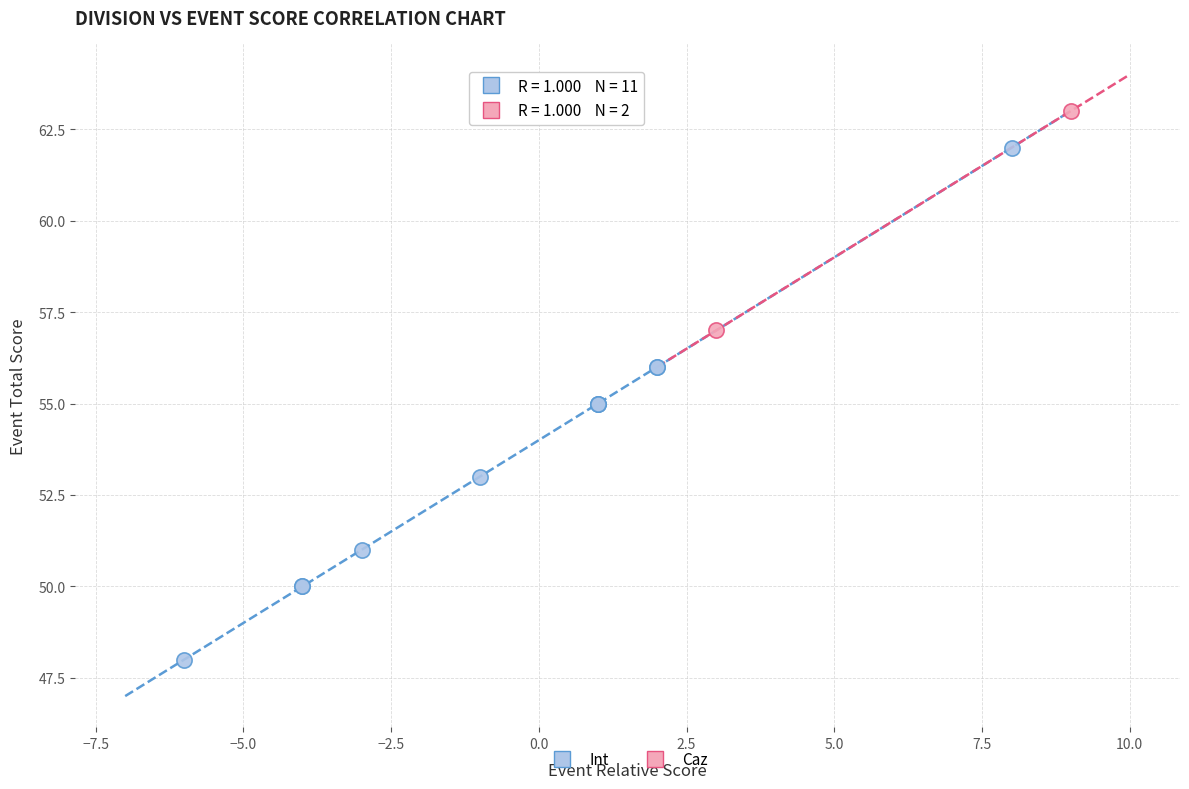

What are all the series names shown in the legend?

Int, Caz